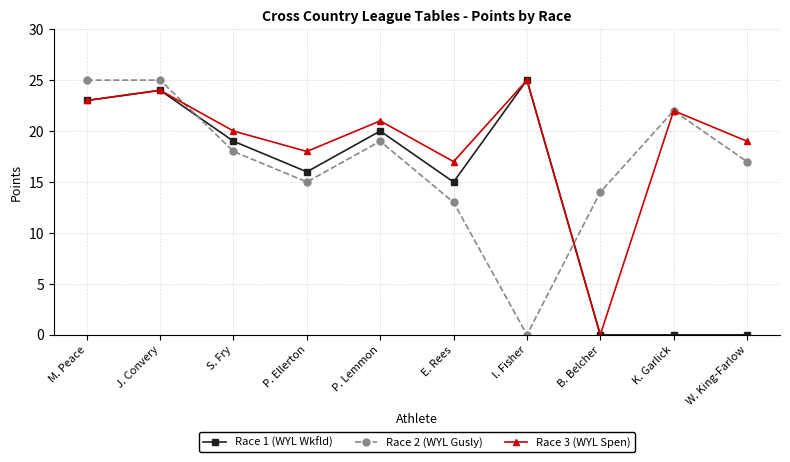

True or false: Race 3 (WYL Spen) has a value of 7 at P. Ellerton.

False